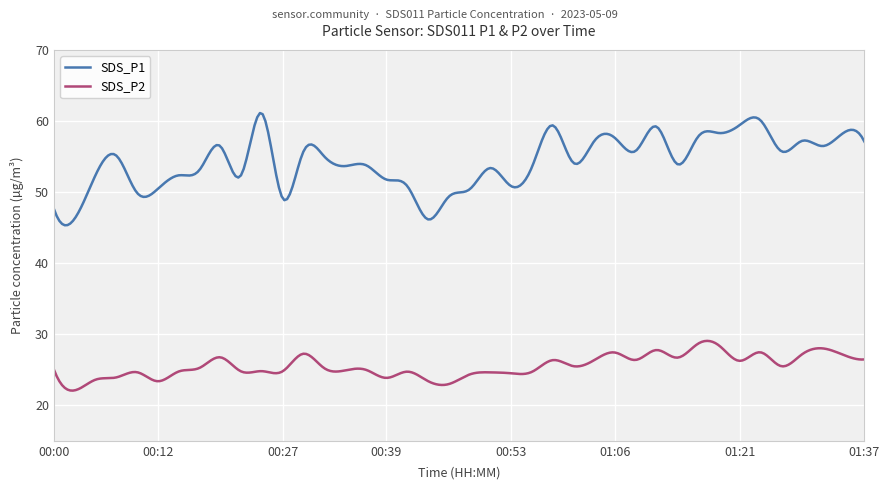

True or false: SDS_P2 and SDS_P1 intersect in this chart.

False